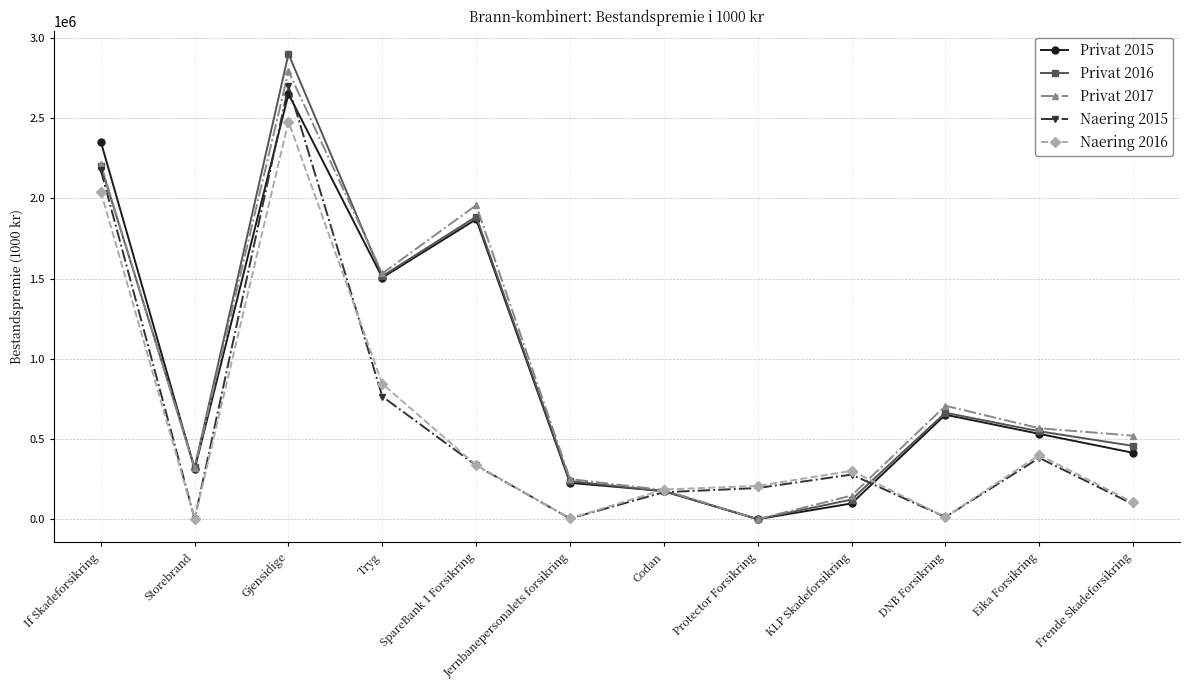

How many categories are shown in the chart?

12